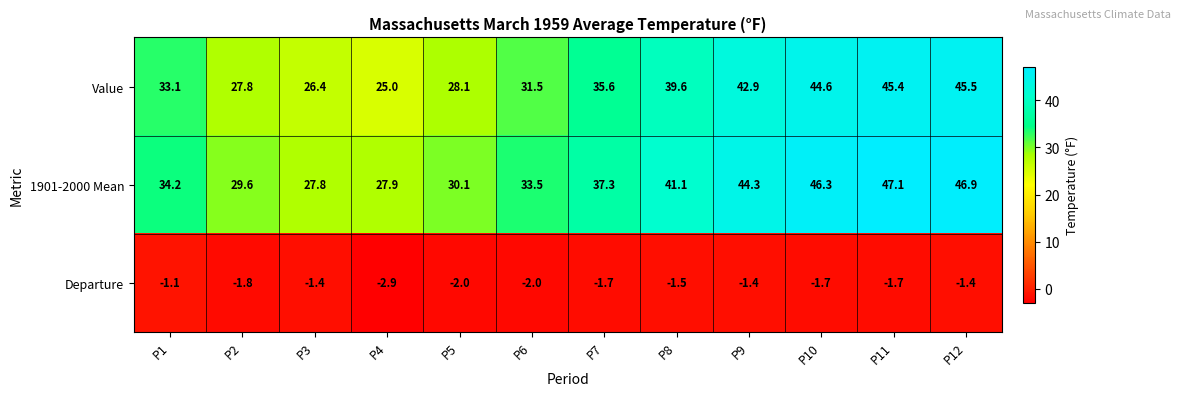

What is the smallest value displayed?

-2.9